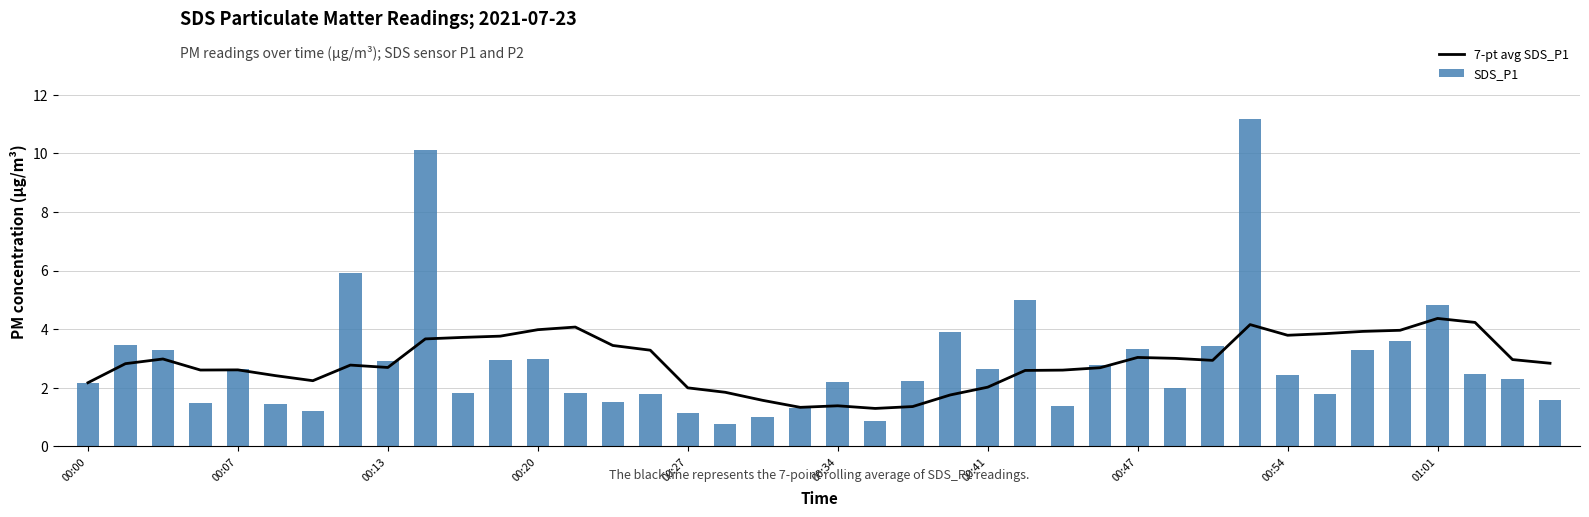

How many data points does each series have?

40